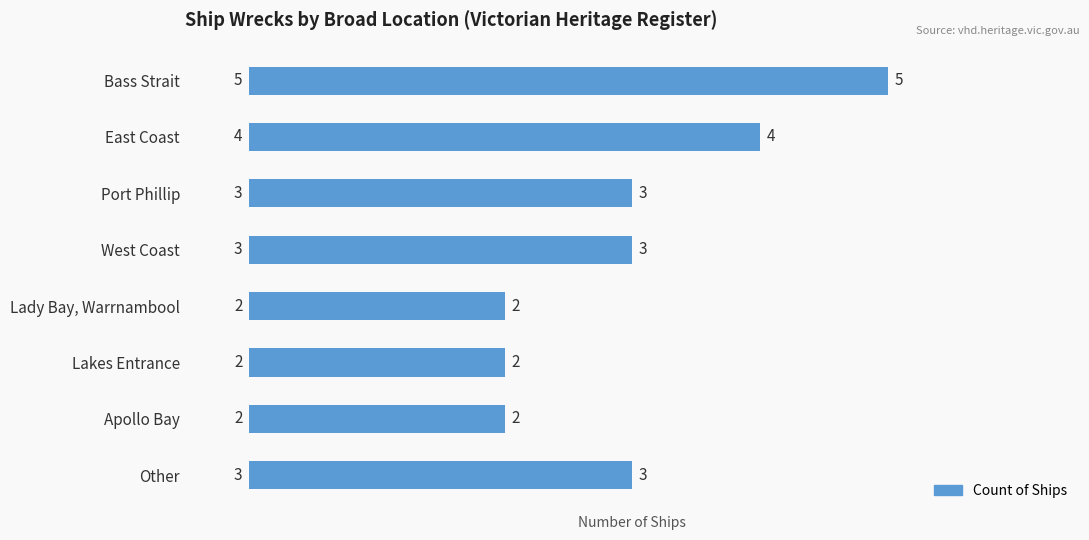

List the labels in order of value, largest first.

Bass Strait, East Coast, Port Phillip, West Coast, Other, Lady Bay, Warrnambool, Lakes Entrance, Apollo Bay